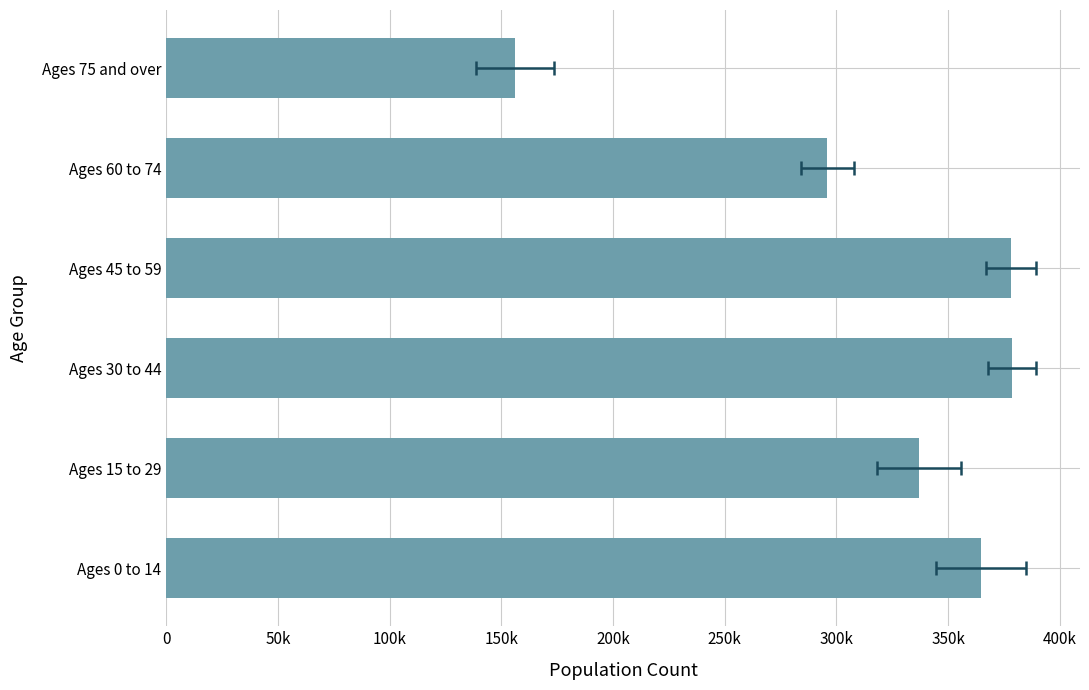

What is the maximum value shown in the chart?

378746